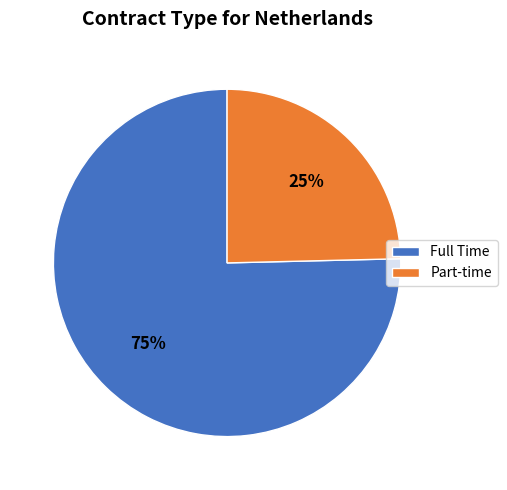

Is the sum of Full Time and Part-time greater than half?

Yes